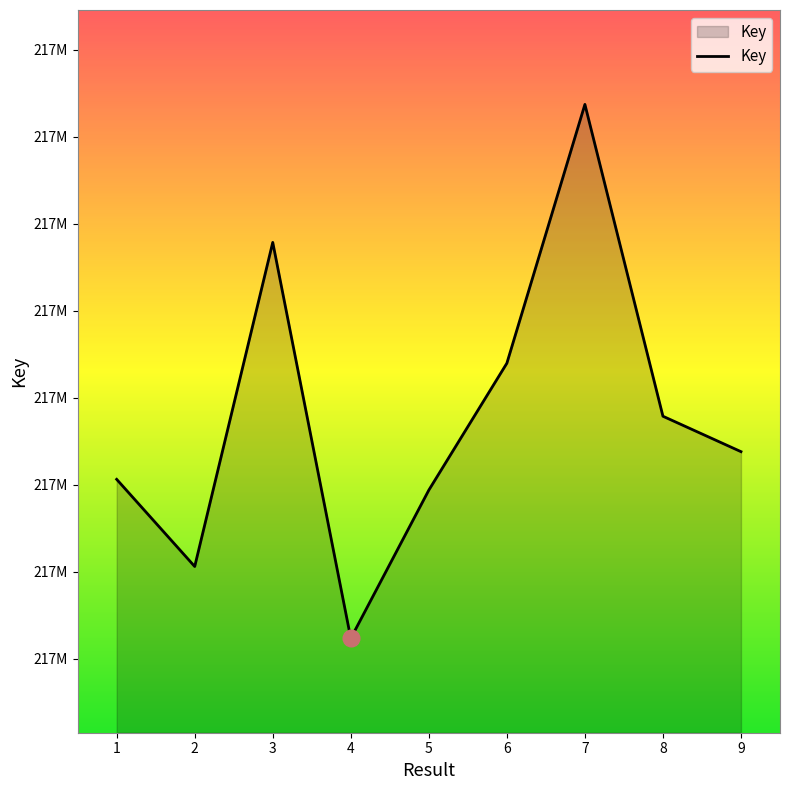

What is the sum of all values?

1951520254